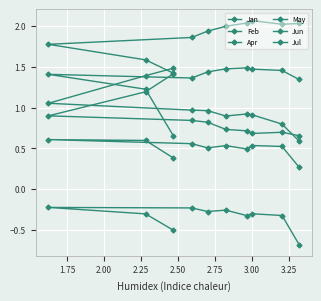

What is the average value of the Apr series?

1.9